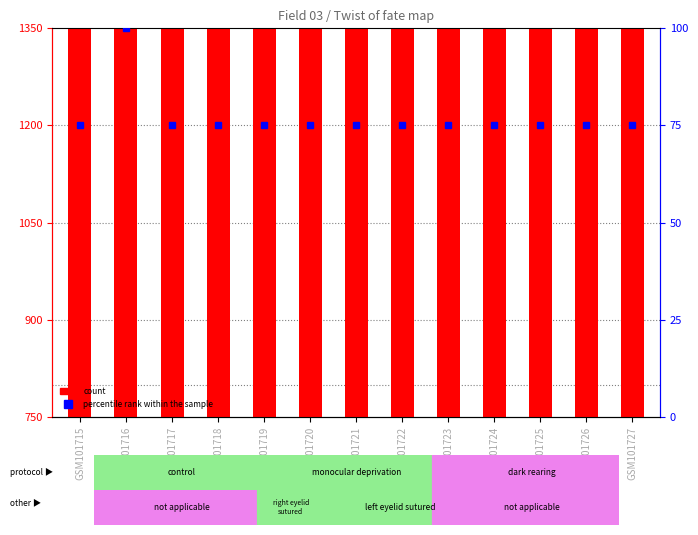

What is the value of the count bar at the 11th from the left?

2422